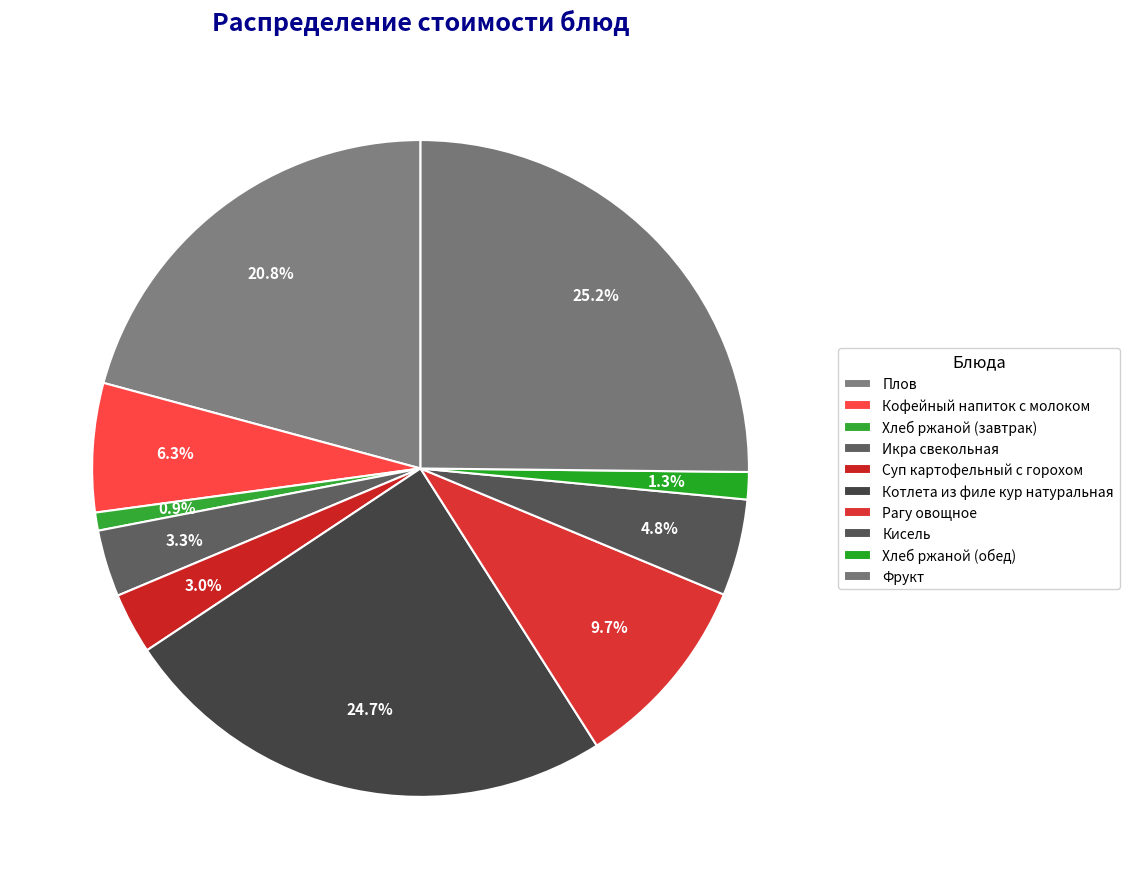

How many slices are in this pie chart?

10